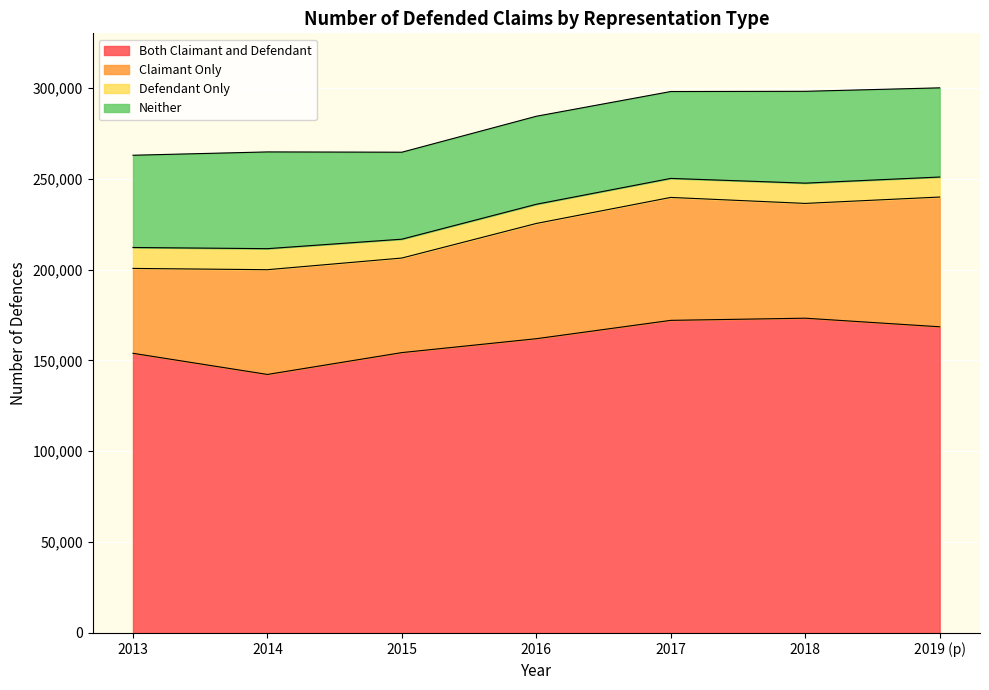

What value does the Both Claimant and Defendant series have at 2013?

153888